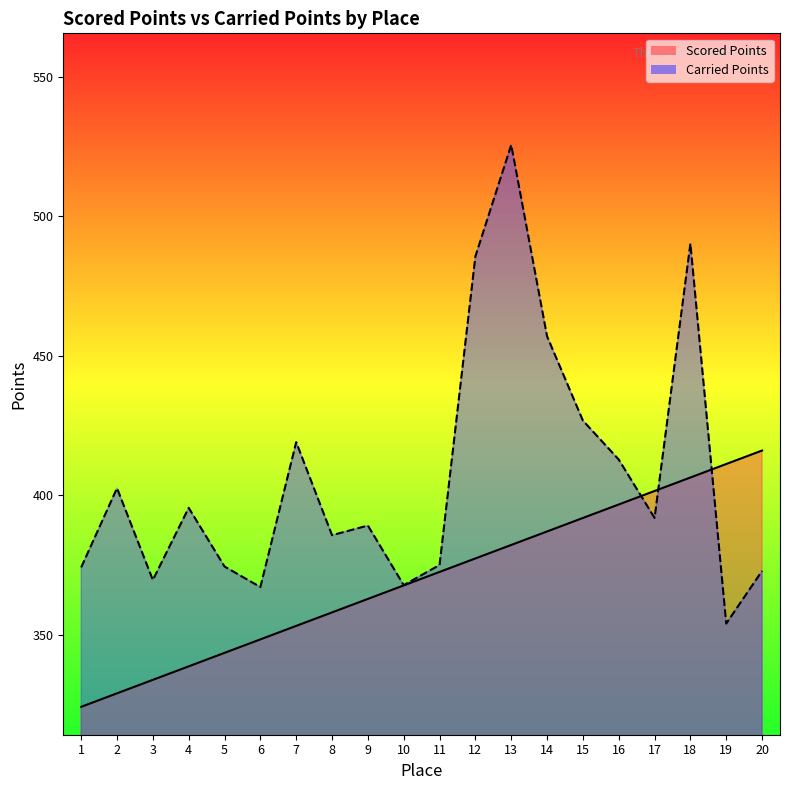

The Scored Points series shows 203.2 at 4. True or false?

False